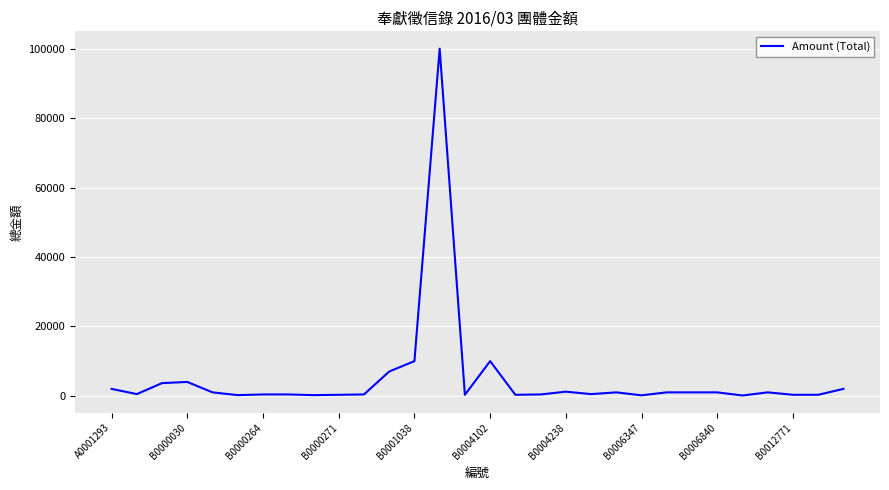

What is the maximum value shown in the chart?

100000